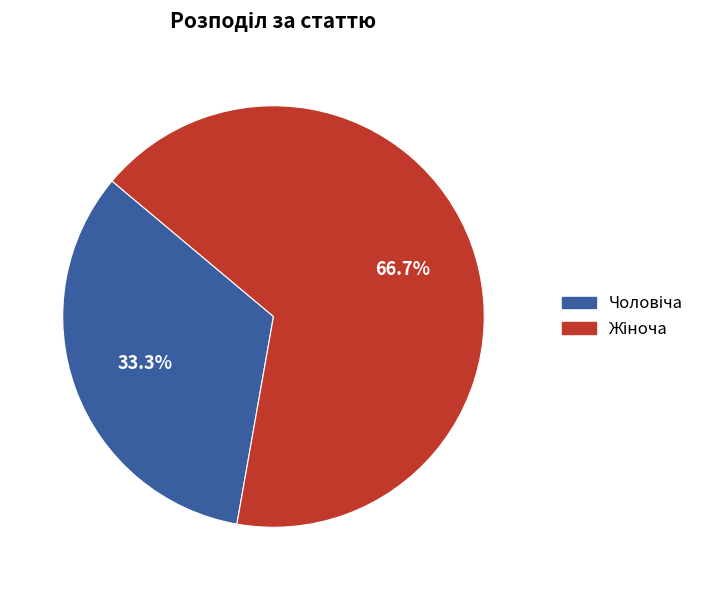

Count the number of slices in the pie.

2